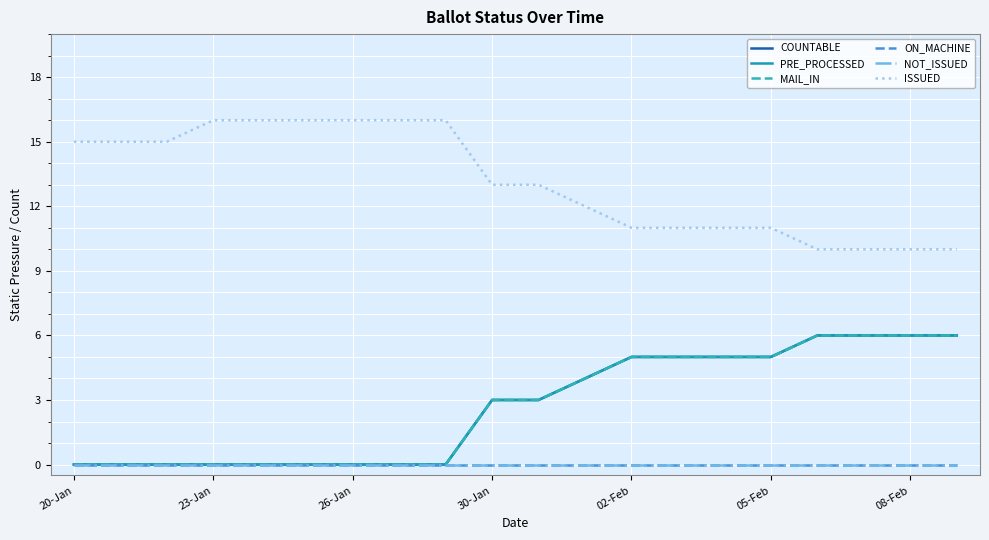

Is this an area chart (filled region under the line)?

No